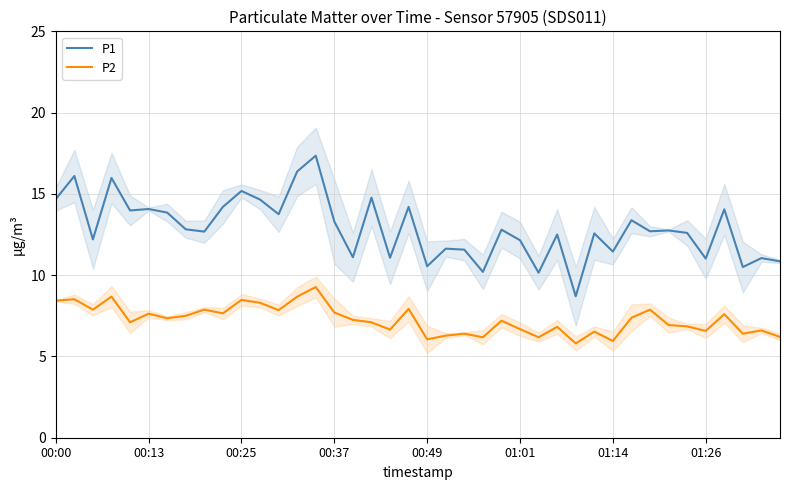

How many lines are shown in the chart?

2